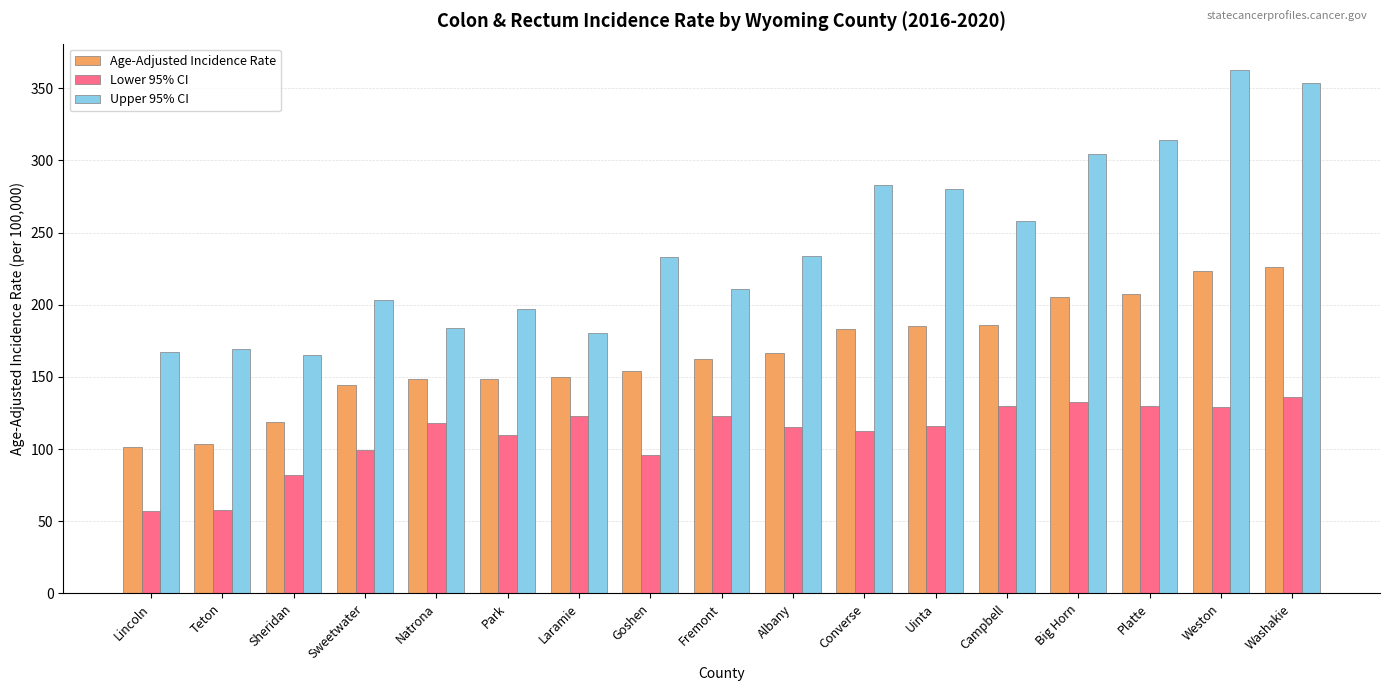

What is the average value of the Upper 95% CI series?

241.2